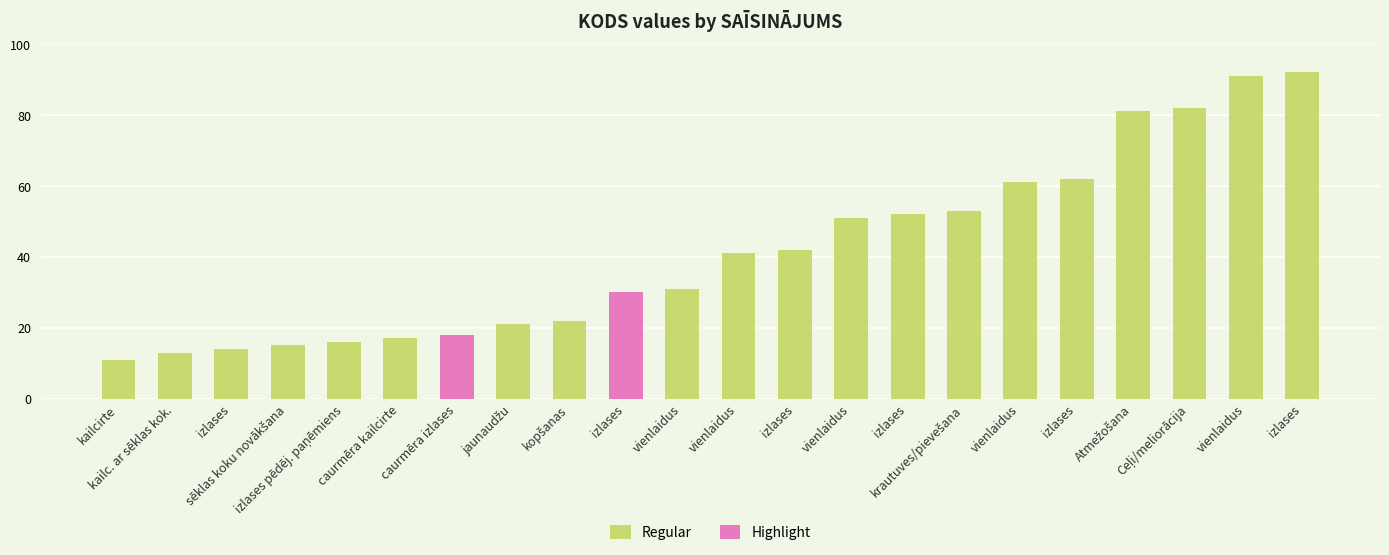

At which category does the chart reach its minimum across all series?

kailcirte